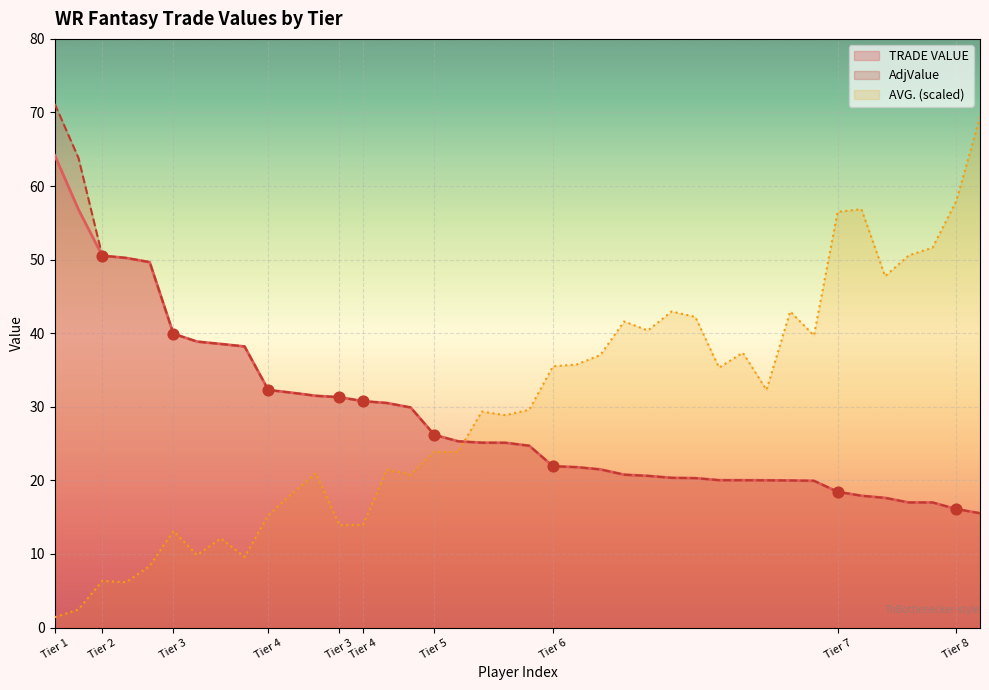

Which series reaches the maximum Y coordinate?

AdjValue